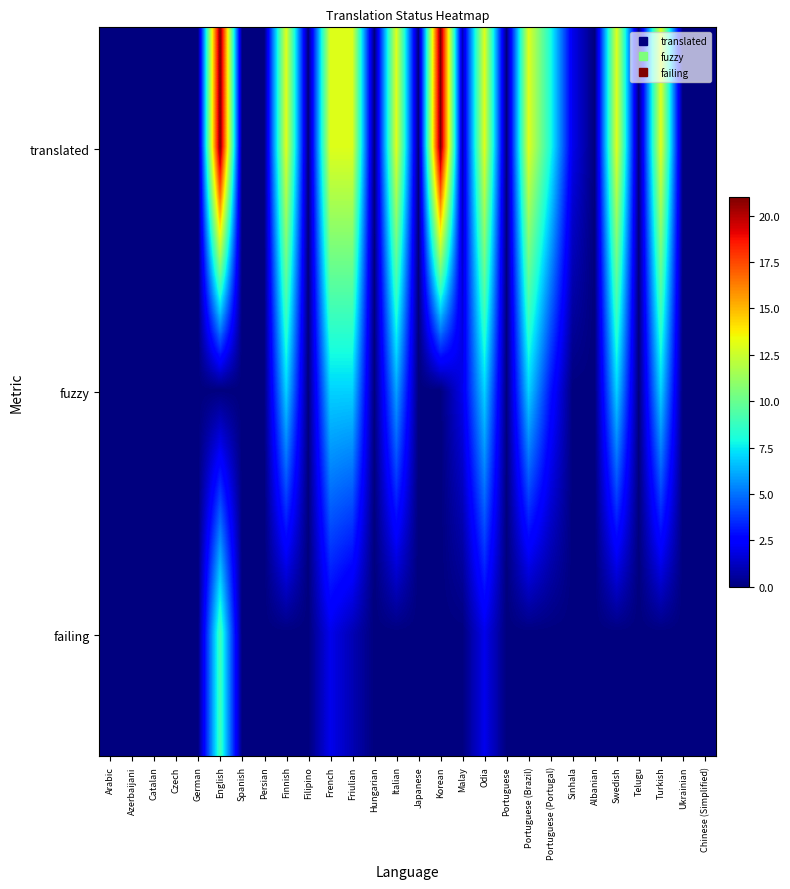

How many data points does each series have?

28